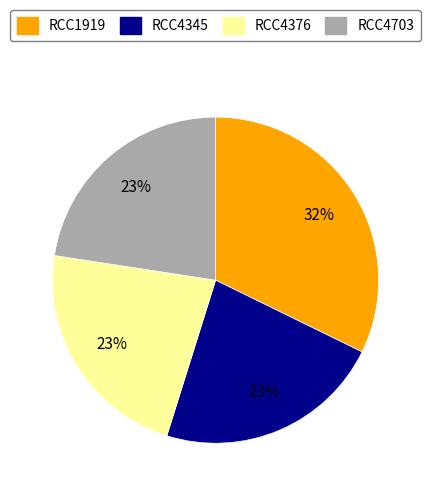

Does RCC1919 represent more than half of the total?

No